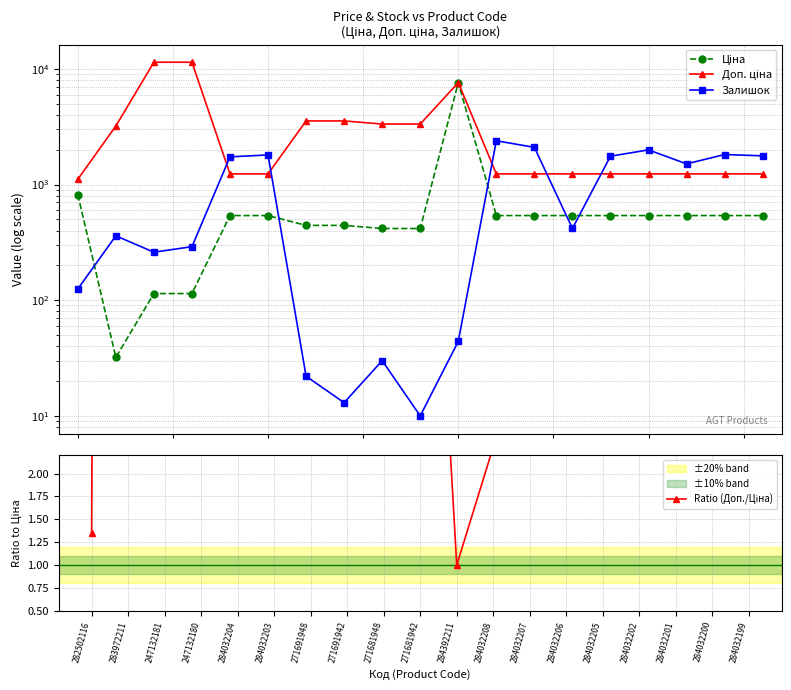

Is this an area chart (filled region under the line)?

No